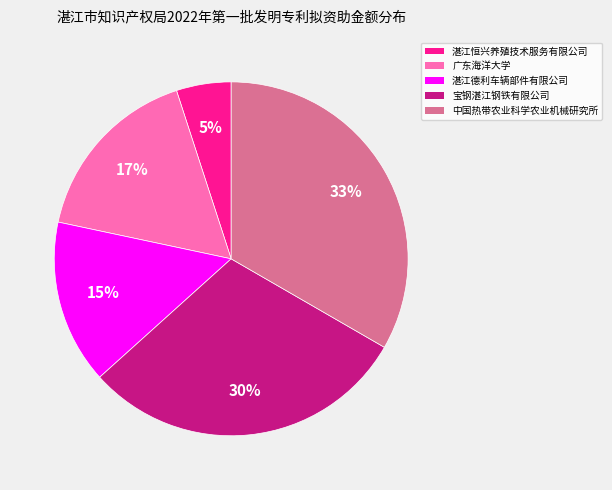

To the nearest percent, what is the average slice percentage?

20%